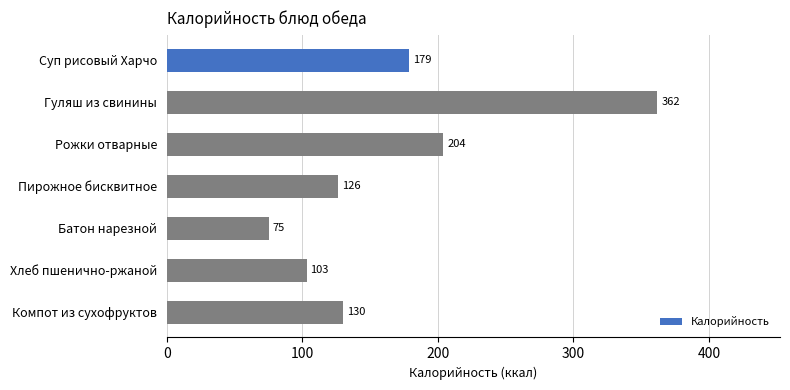

Count the number of data series in this chart.

1